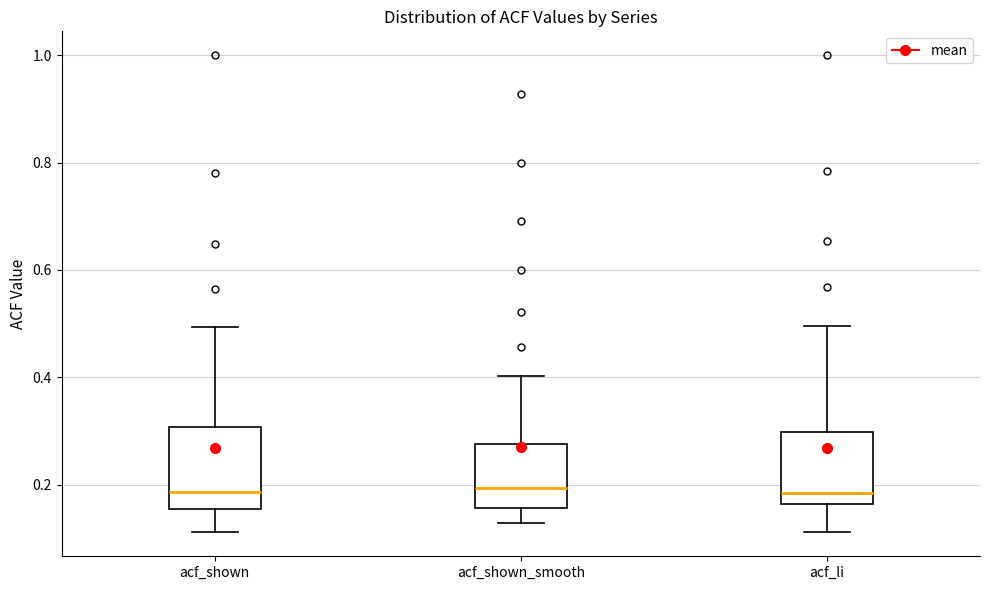

Reading left to right, transcribe this box plot: for each box, give where its median line is, the range the box spans, and where its two whiskers end, as read against the y-axis. The values are not printed on the chart, so give them approximately, as read against the axis.

acf_shown: median 0.18, box 0.16 to 0.30, whiskers 0.12 to 0.50
acf_shown_smooth: median 0.20, box 0.16 to 0.28, whiskers 0.12 to 0.40
acf_li: median 0.18, box 0.16 to 0.30, whiskers 0.12 to 0.50